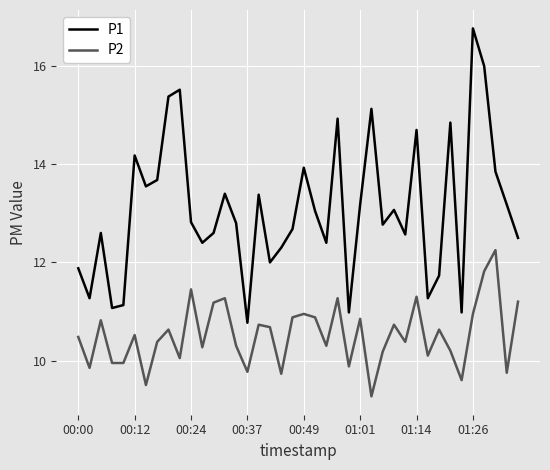

True or false: P2 and P1 cross at least once.

False